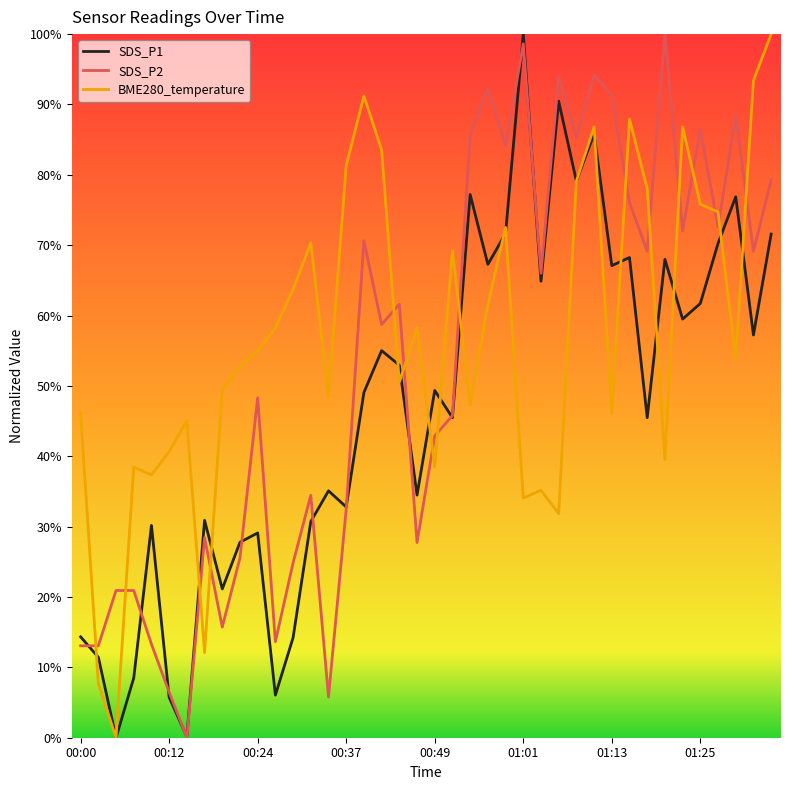

Does the chart display data point markers on the line(s)?

No